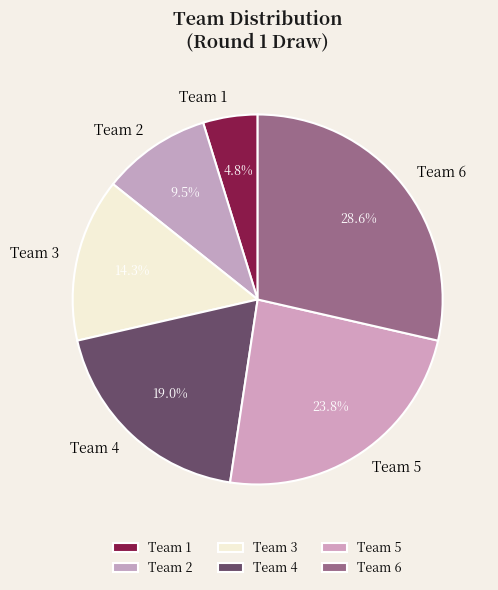

What percentage is NOT represented by Team 6?

71.4%